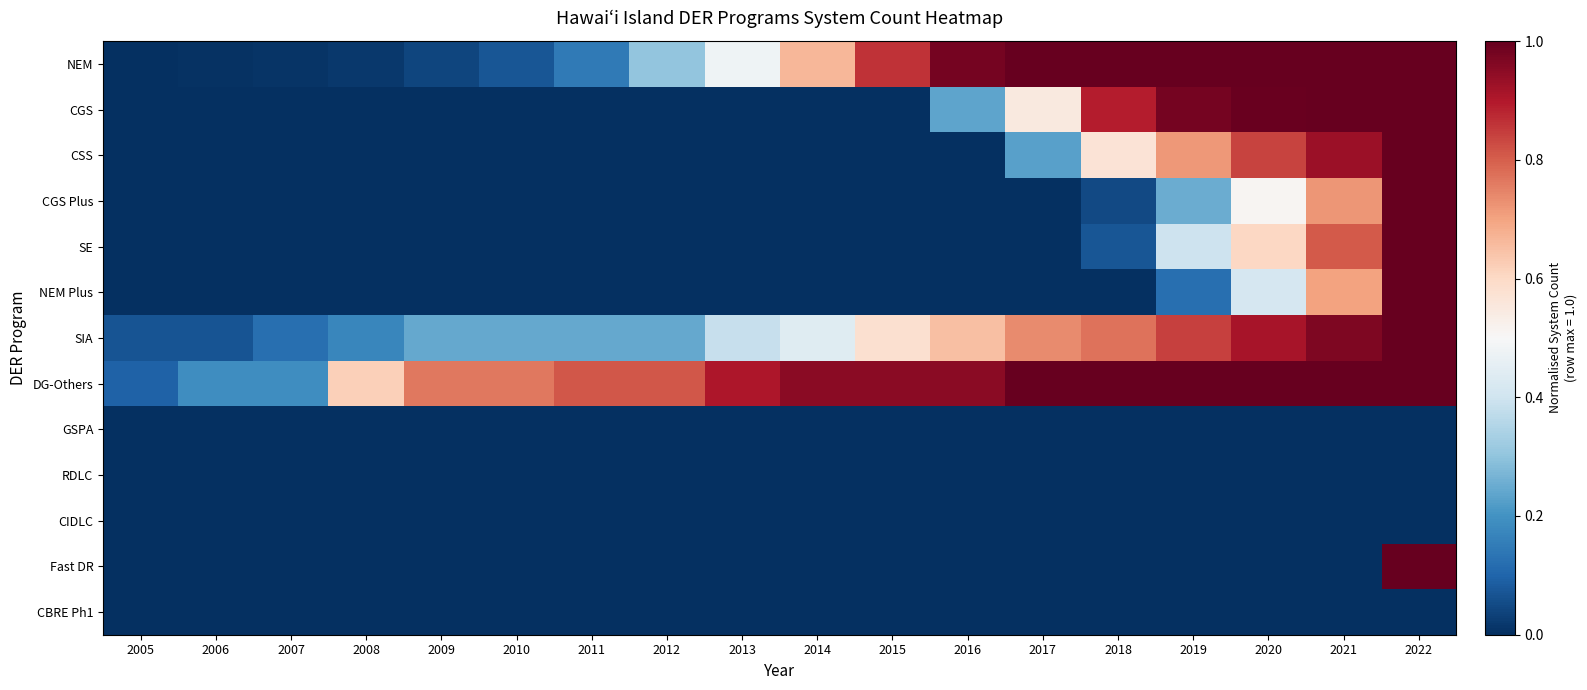

At which category is the sum across all series the highest?

2022